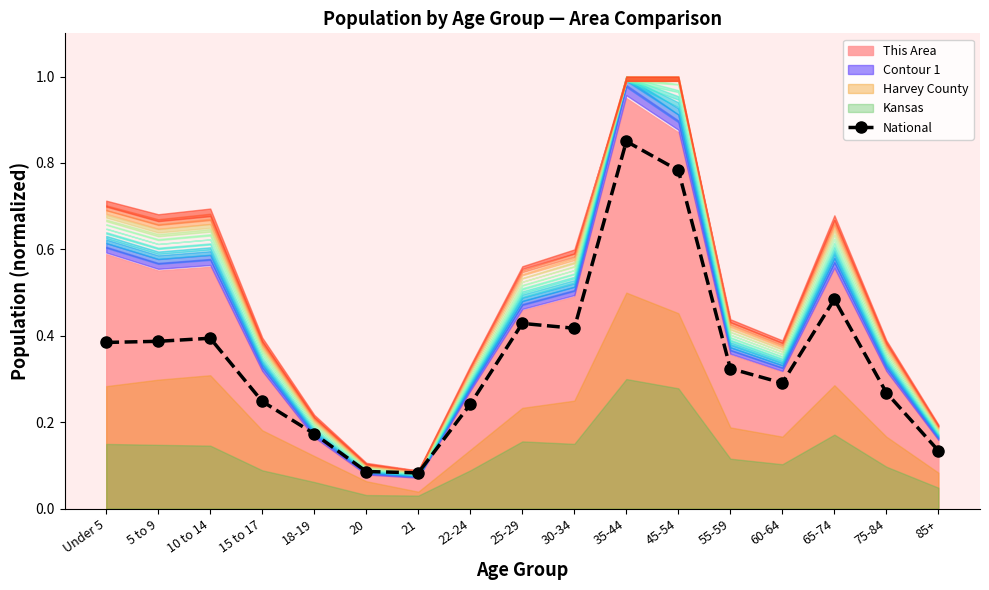

What is the label of the 13th point from the right?

18-19